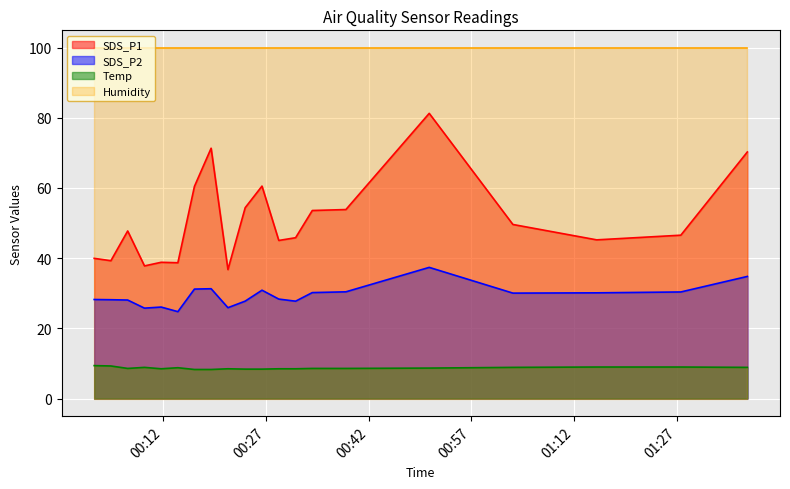

What is the value of the Humidity point at the 3rd from the left?

99.9